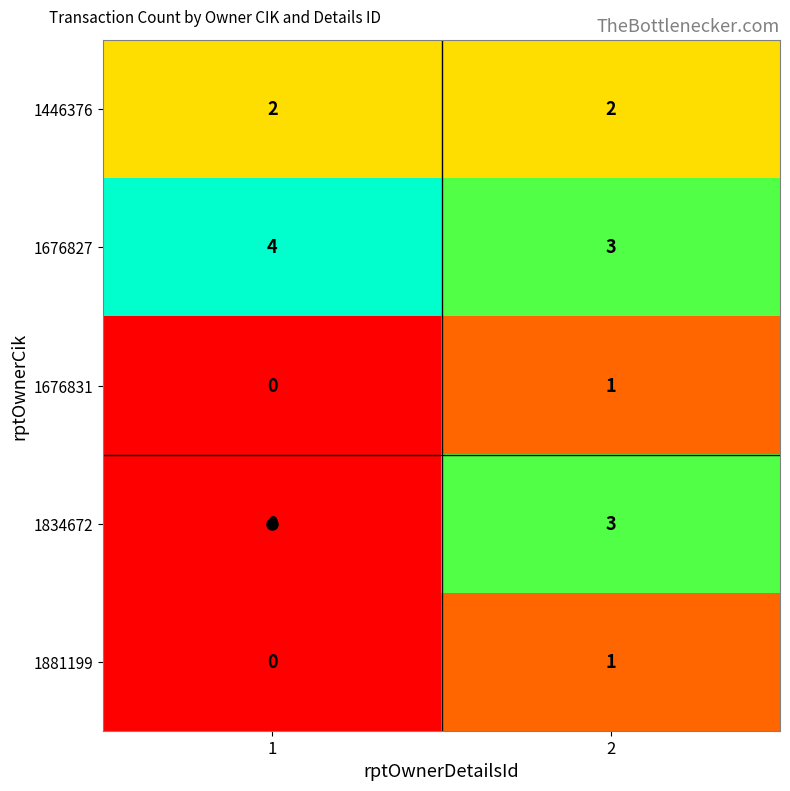

Which series changed the most between 1 and 2?

1834672